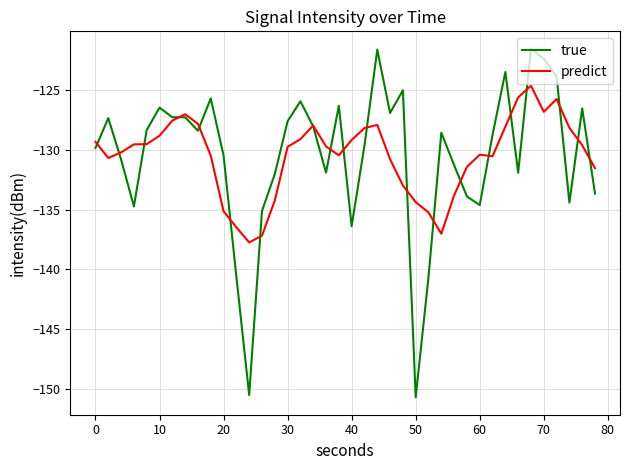

Which series has the widest spread of values?

true